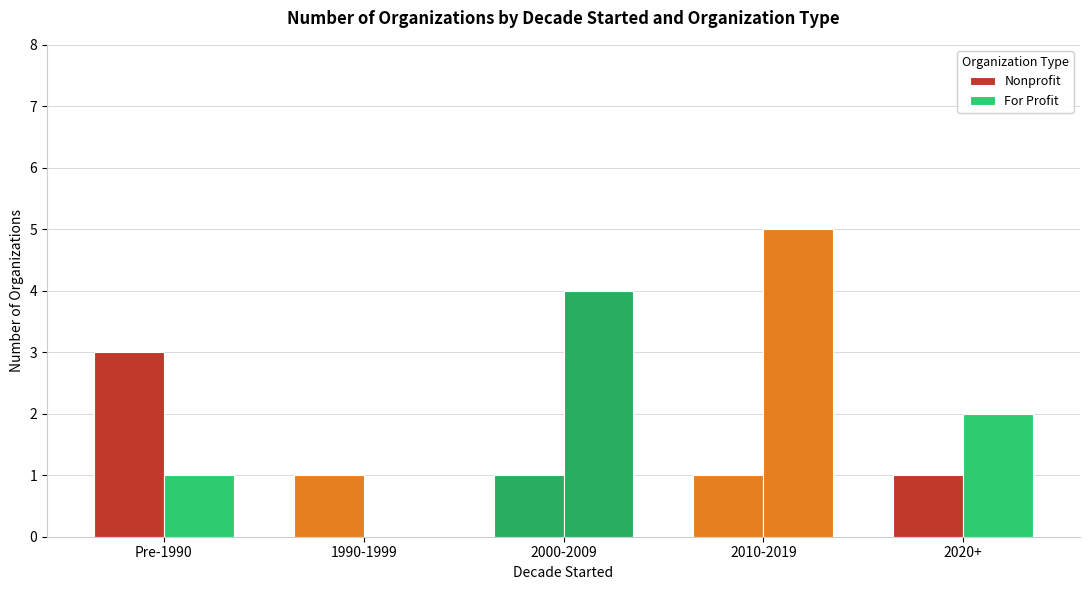

What is the difference between the maximum and minimum values in the For Profit series?

5